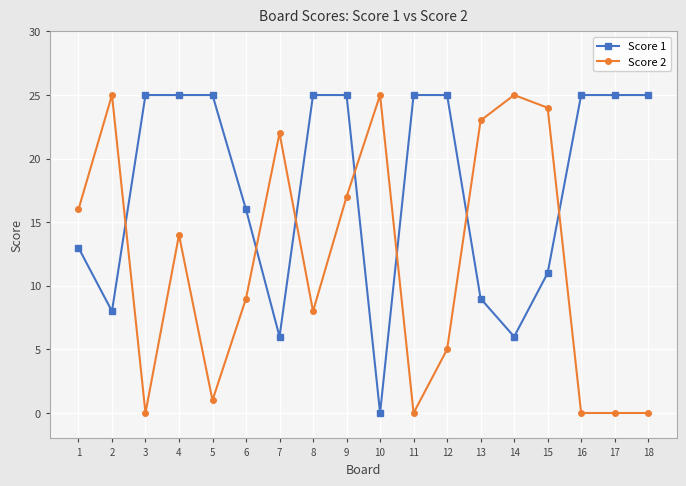

Does the chart display data point markers on the line(s)?

Yes